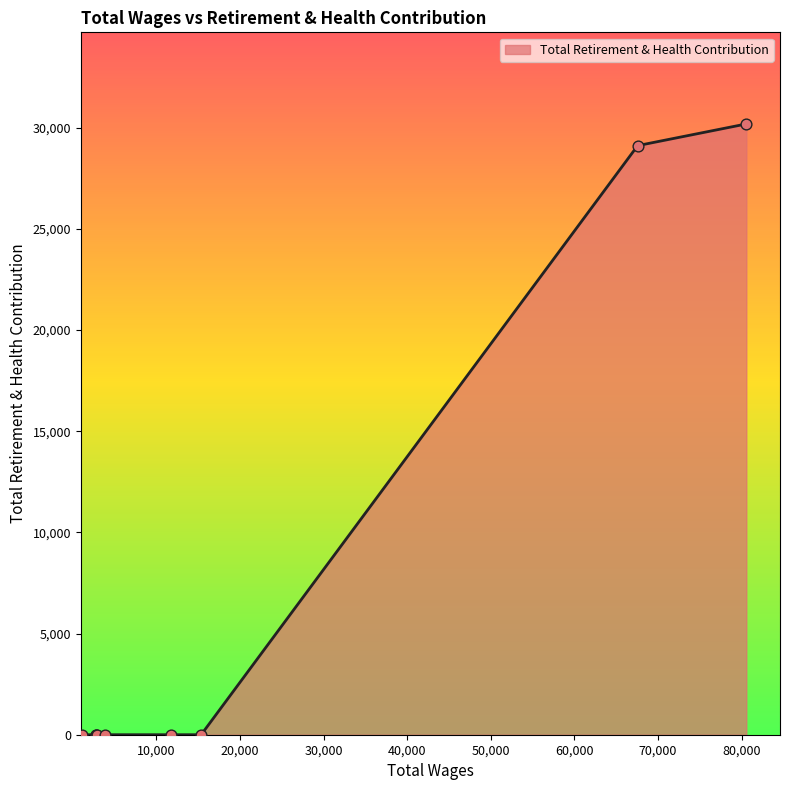

Between 67558.0 and 15366.0, which is larger?

67558.0